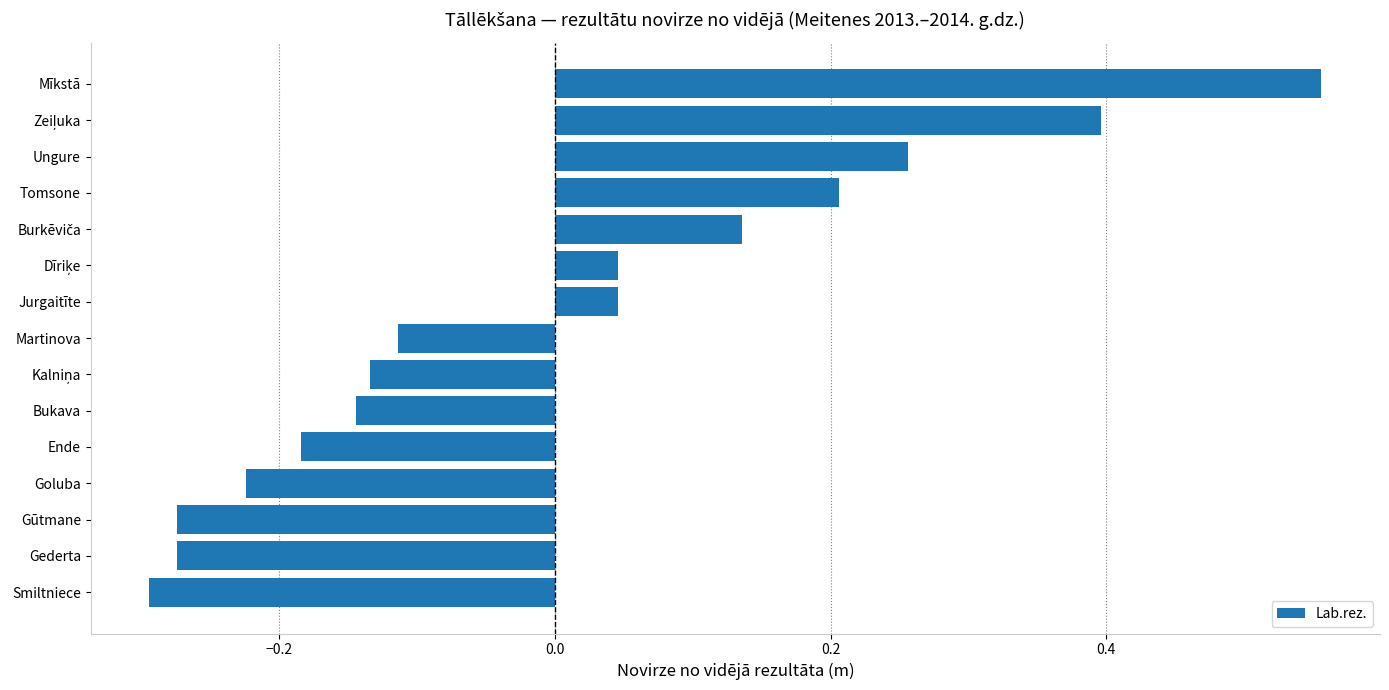

What is the difference between the second highest and minimum values?

0.7